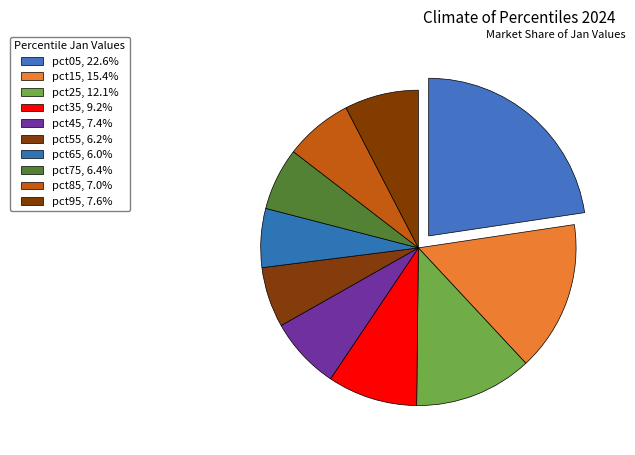

The pct15 slice represents 10% of the pie. True or false?

False